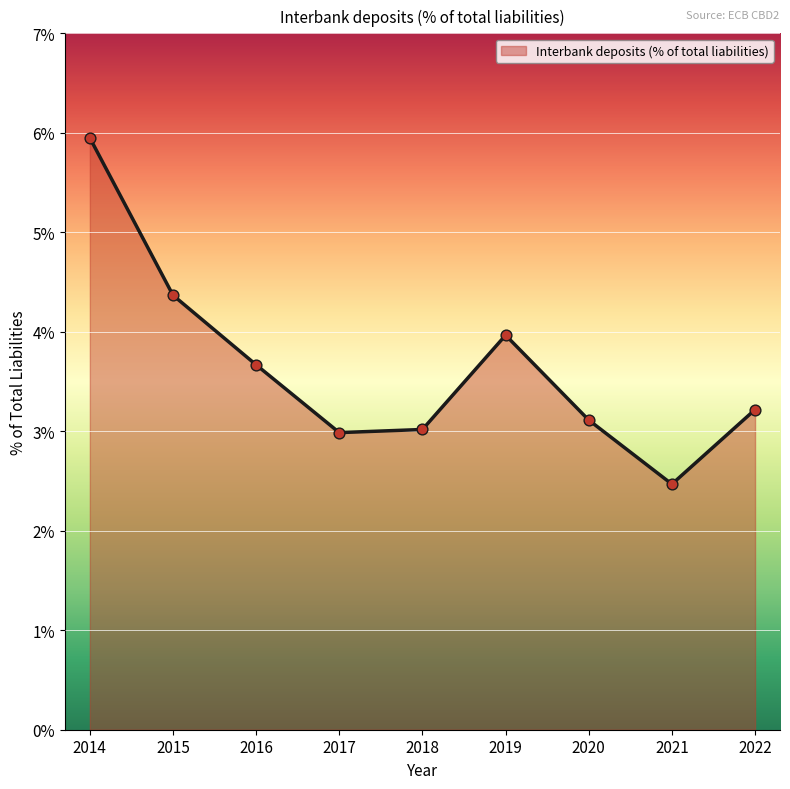

Approximately how many times larger is the value at 2015 compared to 2019?

1.1